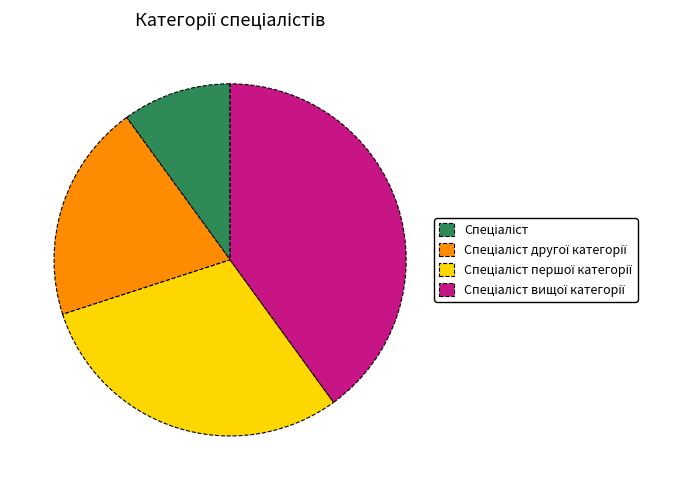

Does any single category account for the majority?

No